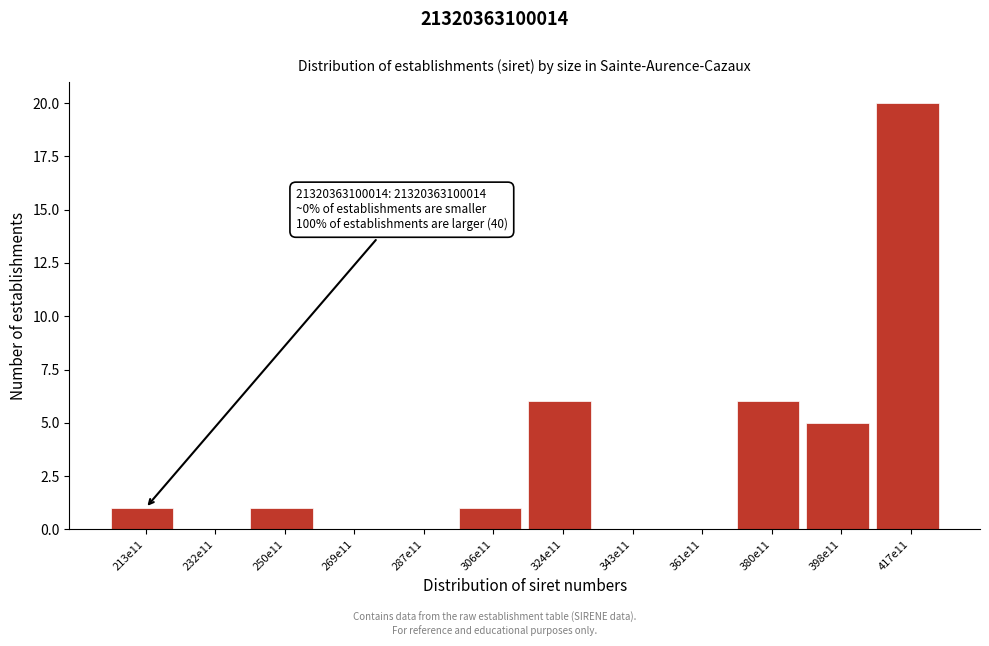

Reading left to right, what are all the values shown in this chart?

213e11=1	232e11=0	250e11=1	269e11=0	287e11=0	306e11=1	324e11=6	343e11=0	361e11=0	380e11=6	398e11=5	417e11=20